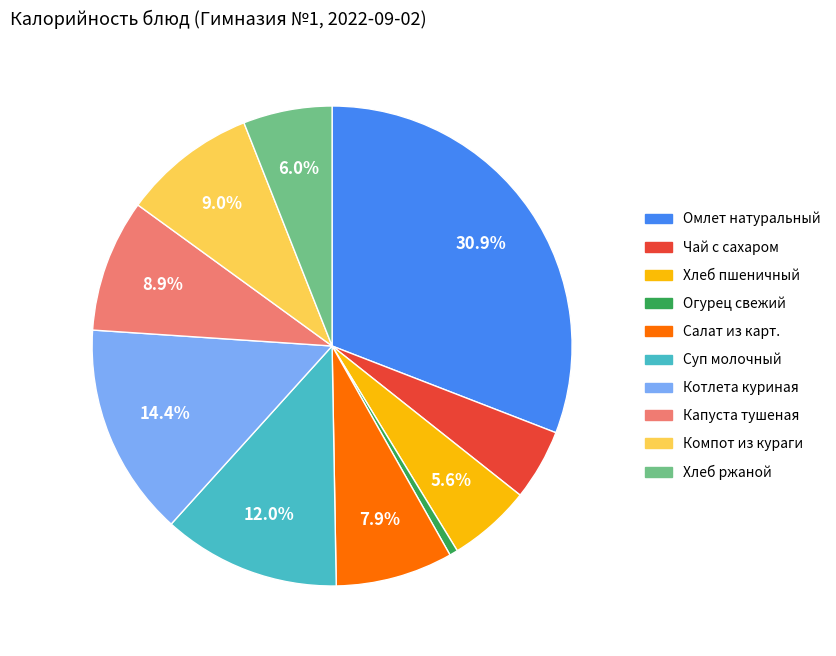

Which category has the biggest portion of the pie?

Омлет натуральный